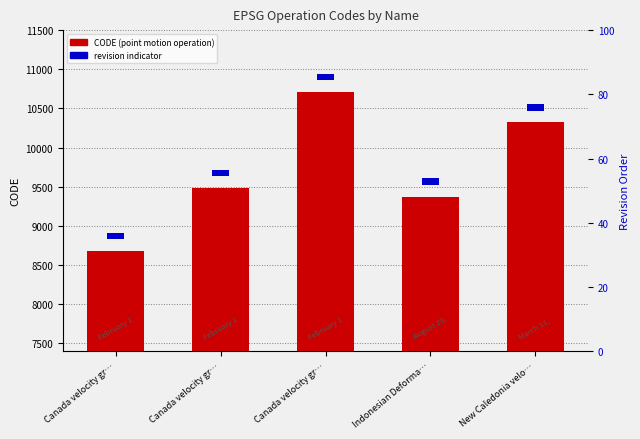

Rank the series by their maximum value, from lowest to highest.

revision indicator, CODE (point motion operation)